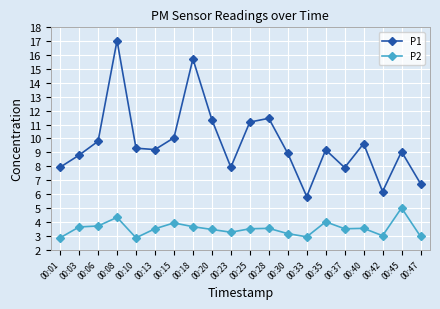

Which series has the largest total across all categories?

P1